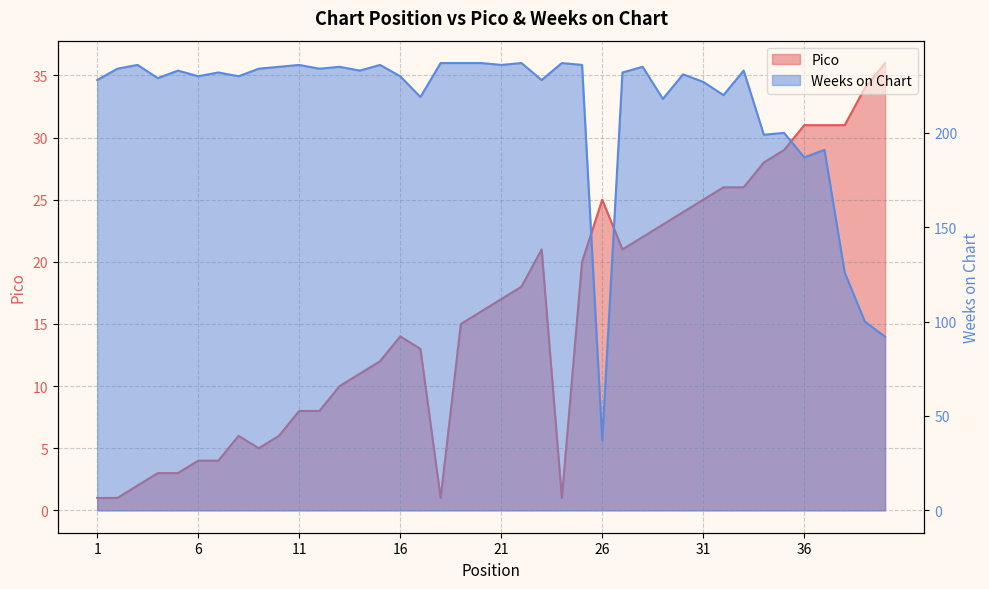

What is the average value of the Pico series?

16